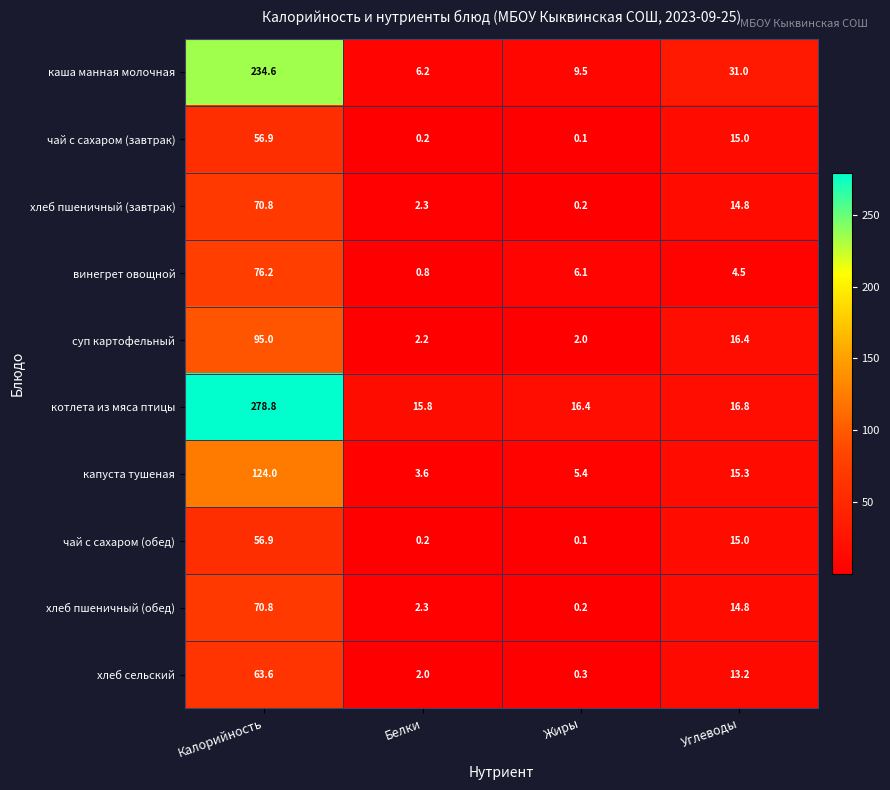

At which category is the sum across all series the highest?

Калорийность